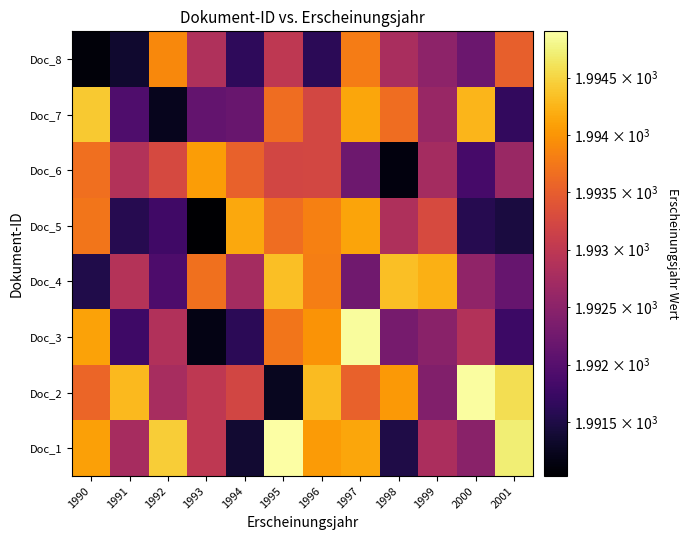

Reading left to right, transcribe all the data shown in this chart.

Doc_1: 1990=1994.1	1991=1992.8	1992=1994.4	1993=1993.0	1994=1991.4	1995=1994.9	1996=1994.0	1997=1994.1	1998=1991.5	1999=1992.8	2000=1992.5	2001=1994.7
Doc_2: 1990=1993.6	1991=1994.3	1992=1992.8	1993=1993.0	1994=1993.2	1995=1991.3	1996=1994.3	1997=1993.5	1998=1994.0	1999=1992.4	2000=1994.9	2001=1994.6
Doc_3: 1990=1994.1	1991=1991.8	1992=1992.9	1993=1991.2	1994=1991.6	1995=1993.7	1996=1994.0	1997=1994.9	1998=1992.3	1999=1992.5	2000=1992.9	2001=1991.8
Doc_4: 1990=1991.5	1991=1992.9	1992=1991.9	1993=1993.7	1994=1992.7	1995=1994.3	1996=1993.8	1997=1992.2	1998=1994.3	1999=1994.2	2000=1992.5	2001=1992.2
Doc_5: 1990=1993.7	1991=1991.6	1992=1991.8	1993=1991.0	1994=1994.1	1995=1993.7	1996=1993.8	1997=1994.1	1998=1992.8	1999=1993.3	2000=1991.6	2001=1991.5
Doc_6: 1990=1993.7	1991=1992.9	1992=1993.3	1993=1994.1	1994=1993.5	1995=1993.2	1996=1993.2	1997=1992.2	1998=1991.1	1999=1992.7	2000=1991.9	2001=1992.6
Doc_7: 1990=1994.4	1991=1991.9	1992=1991.2	1993=1992.1	1994=1992.2	1995=1993.6	1996=1993.2	1997=1994.1	1998=1993.7	1999=1992.6	2000=1994.3	2001=1991.7
Doc_8: 1990=1991.1	1991=1991.4	1992=1993.9	1993=1992.8	1994=1991.6	1995=1993.0	1996=1991.6	1997=1993.8	1998=1992.8	1999=1992.5	2000=1992.2	2001=1993.5